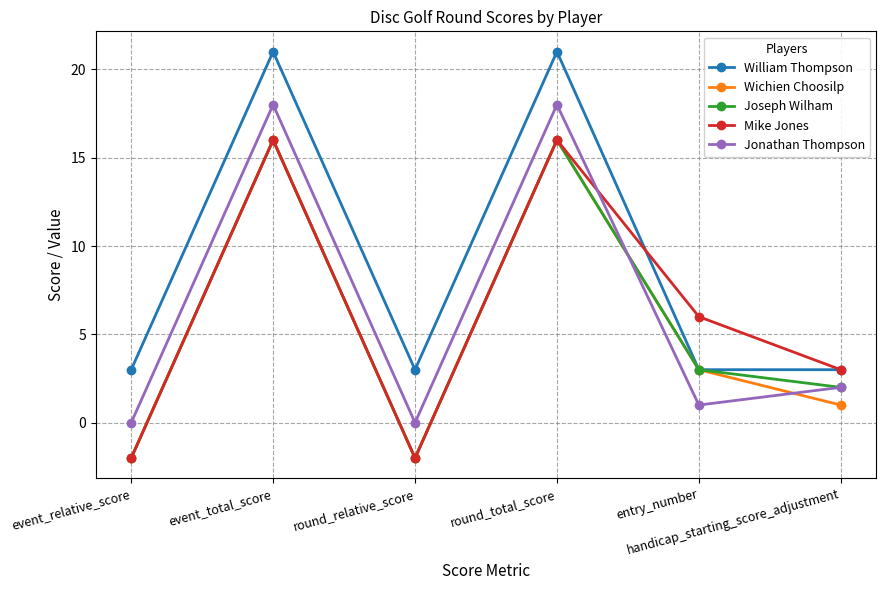

True or false: Jonathan Thompson and William Thompson intersect in this chart.

False